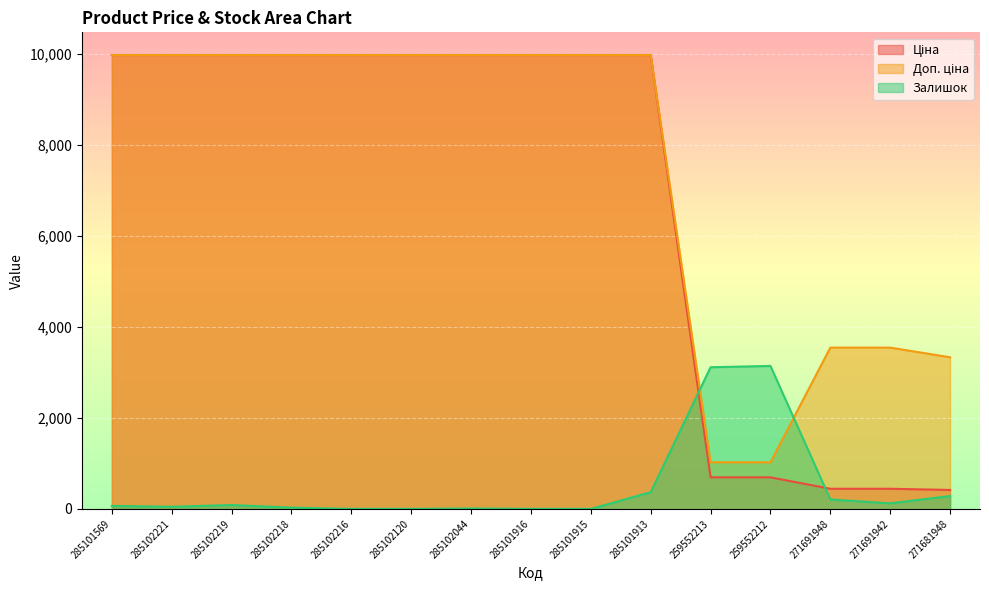

How many times do Ціна and Залишок cross each other?

2